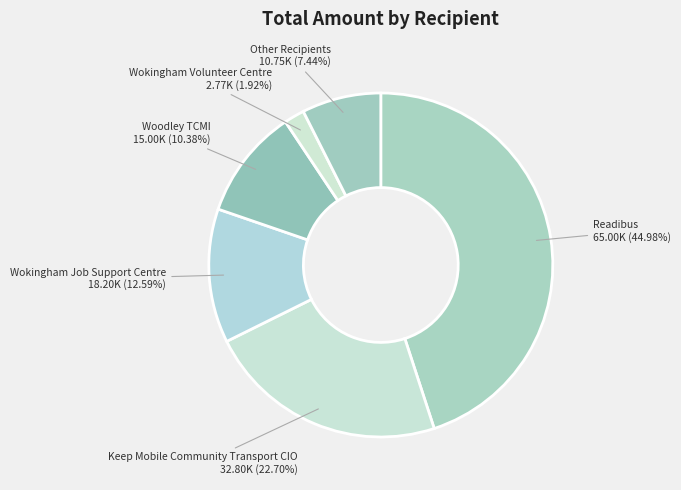

What is the largest slice in the pie chart?

Readibus